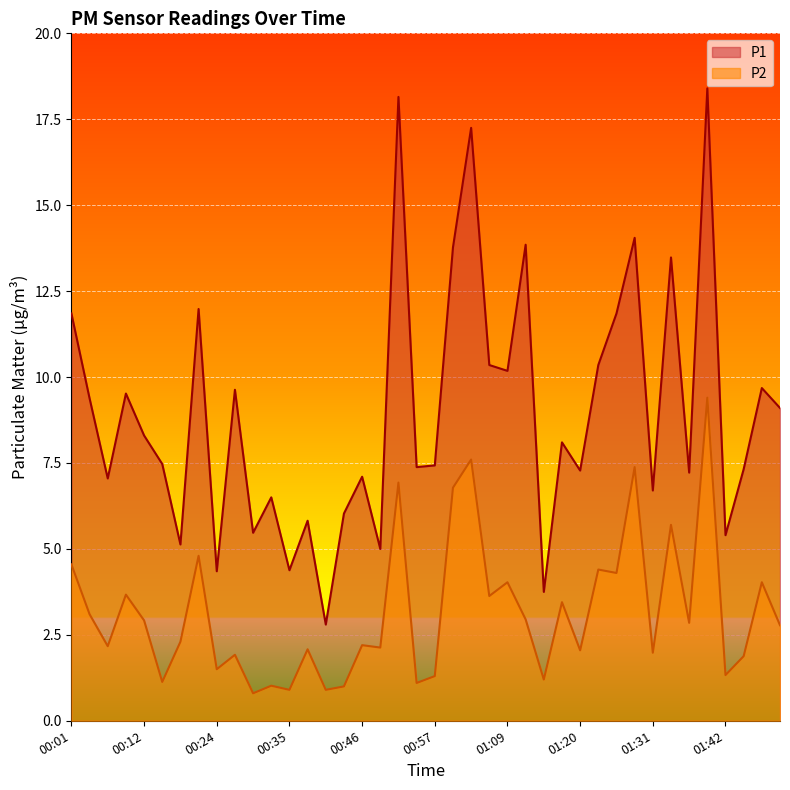

At which category does the chart reach its minimum across all series?

00:29